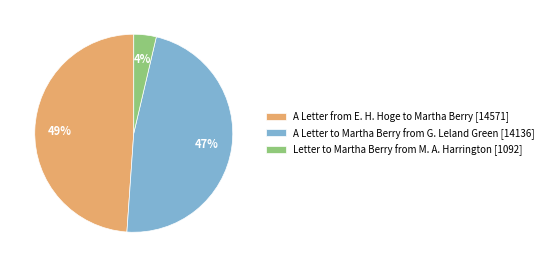

What is the smallest slice in the pie chart?

Letter to Martha Berry from M. A. Harrington [1092]